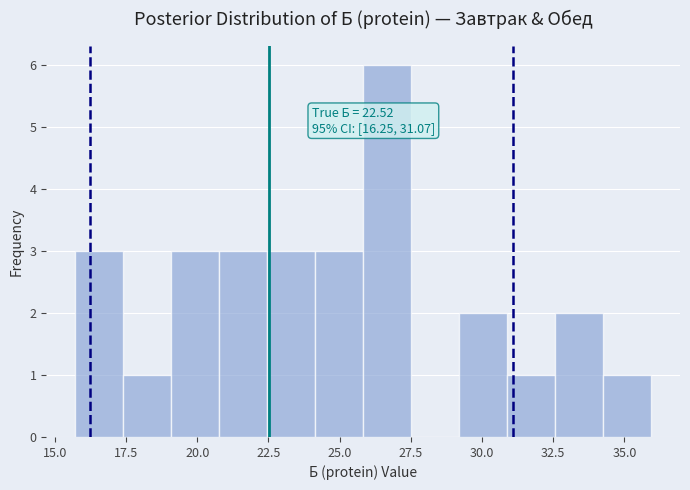

Read against the x-axis, roughly where is the centre of the tallest bar?

26.5